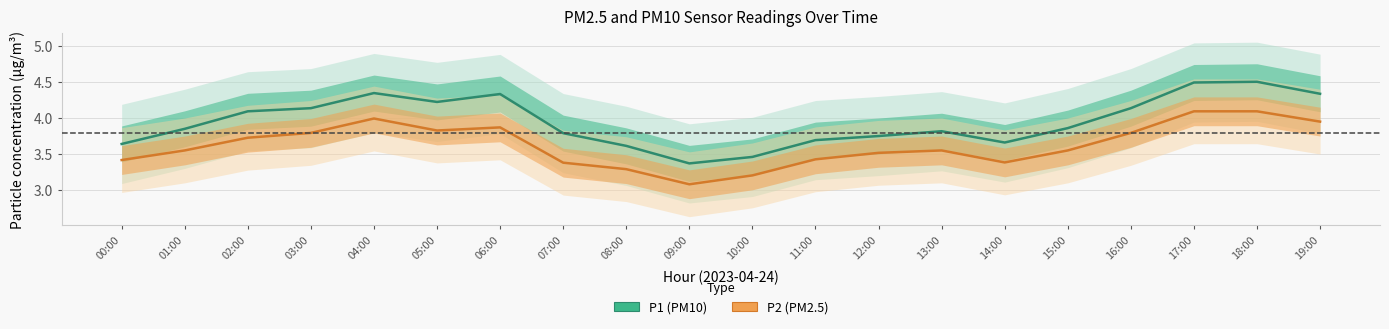

True or false: P2 (PM2.5) and P1 (PM10) cross at least once.

False